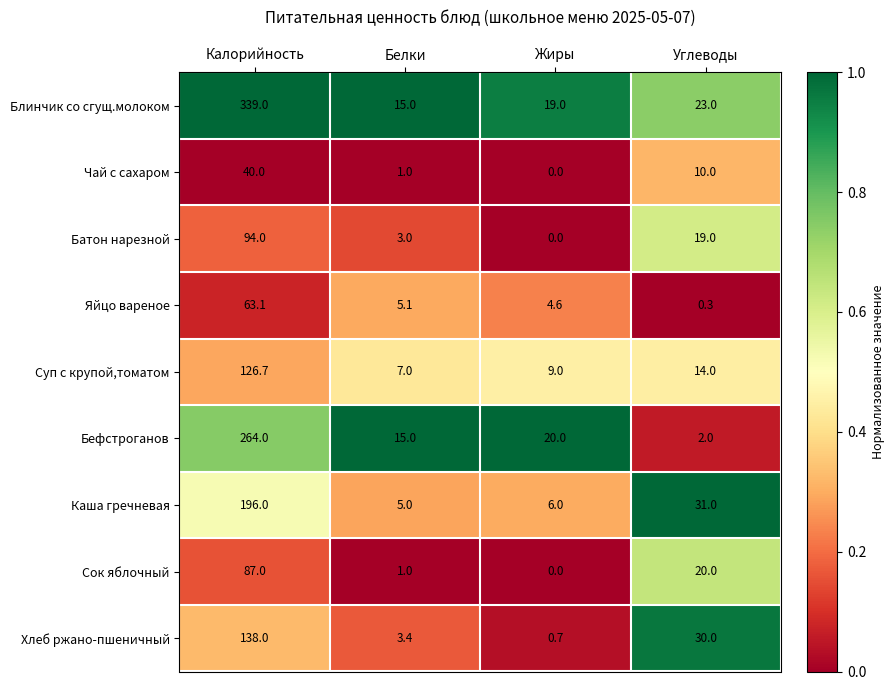

What is the total value across all series at Белки?

55.5